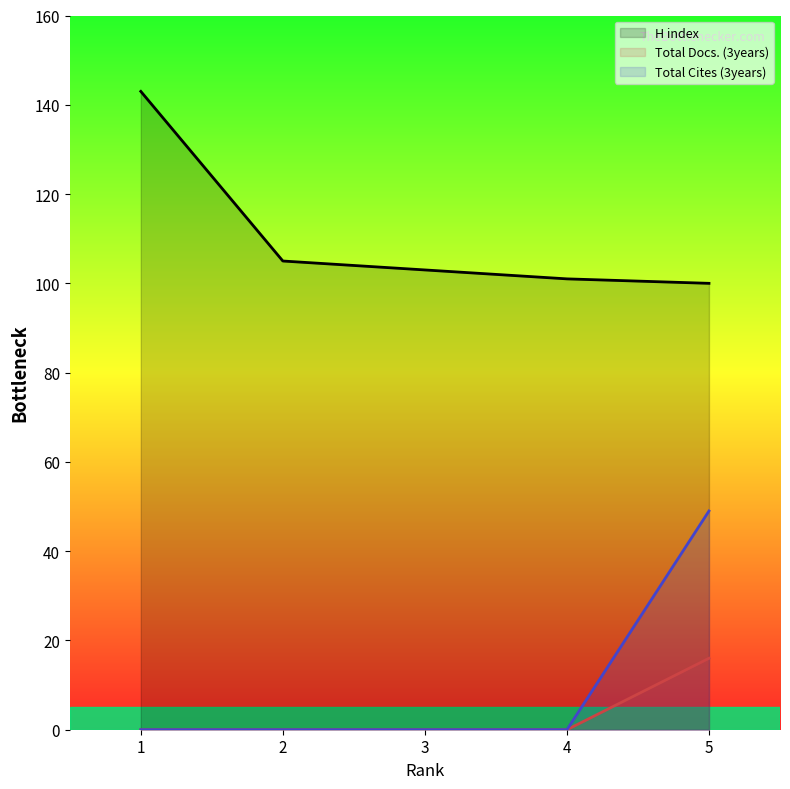

What is the greatest value displayed?

143